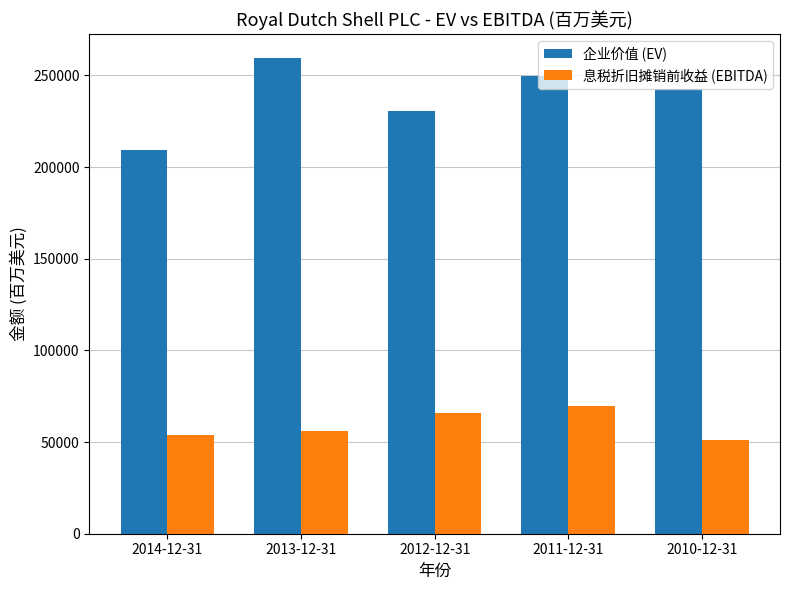

Is the value of 息税折旧摊销前收益 (EBITDA) at 2010-12-31 greater than the value of 企业价值 (EV) at 2012-12-31?

No